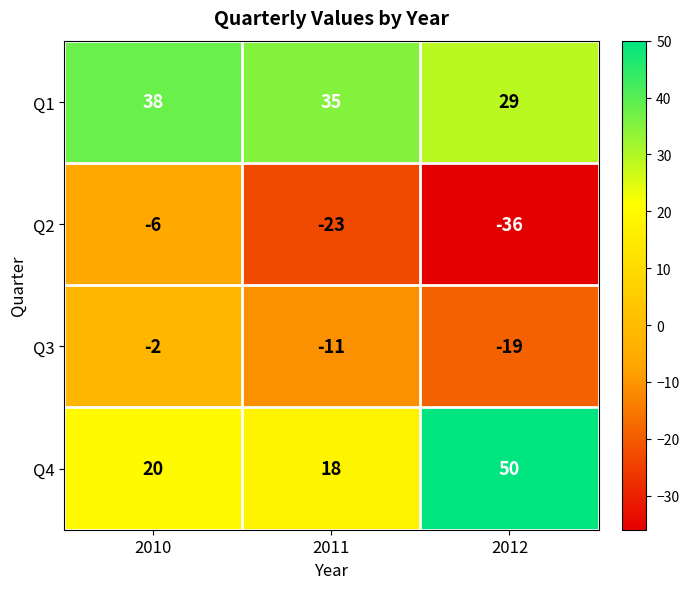

What is the sum of the Q3 values at 2011 and 2012?

-30